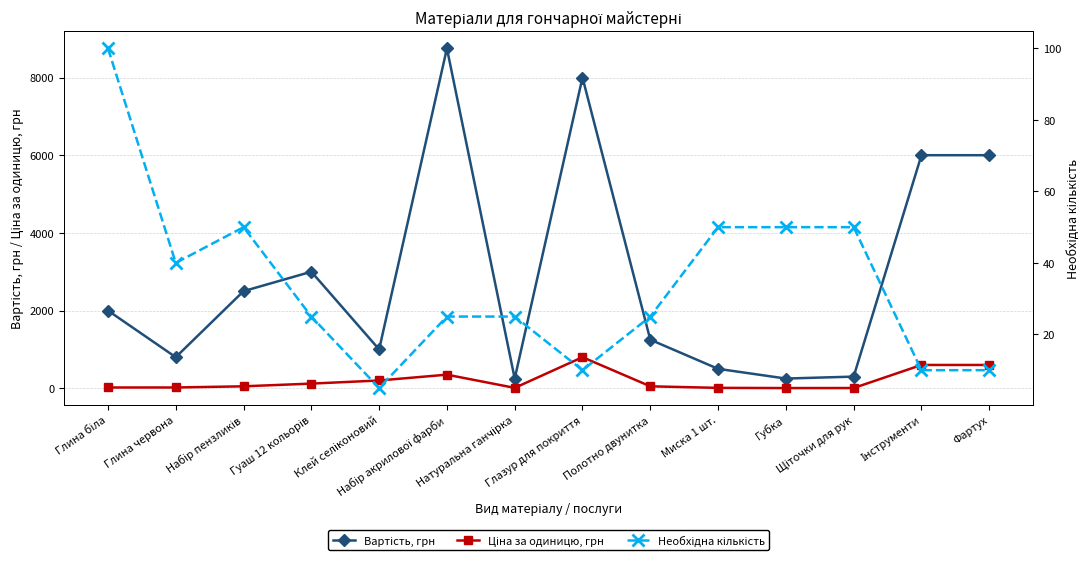

What is the value of the Ціна за одиницю, грн point at the 5th from the left?

200